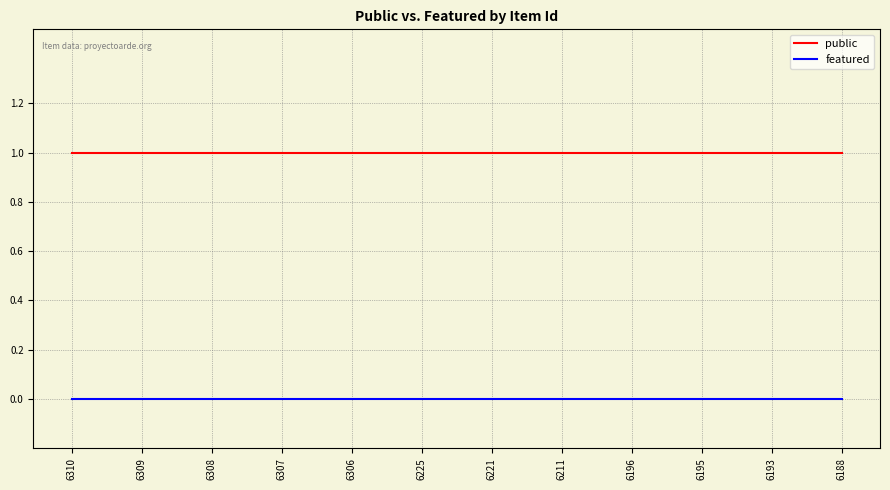

Reading right to left, list all the values displayed in this chart.

public: 1	1	1	1	1	1	1	1	1	1	1	1
featured: 0	0	0	0	0	0	0	0	0	0	0	0